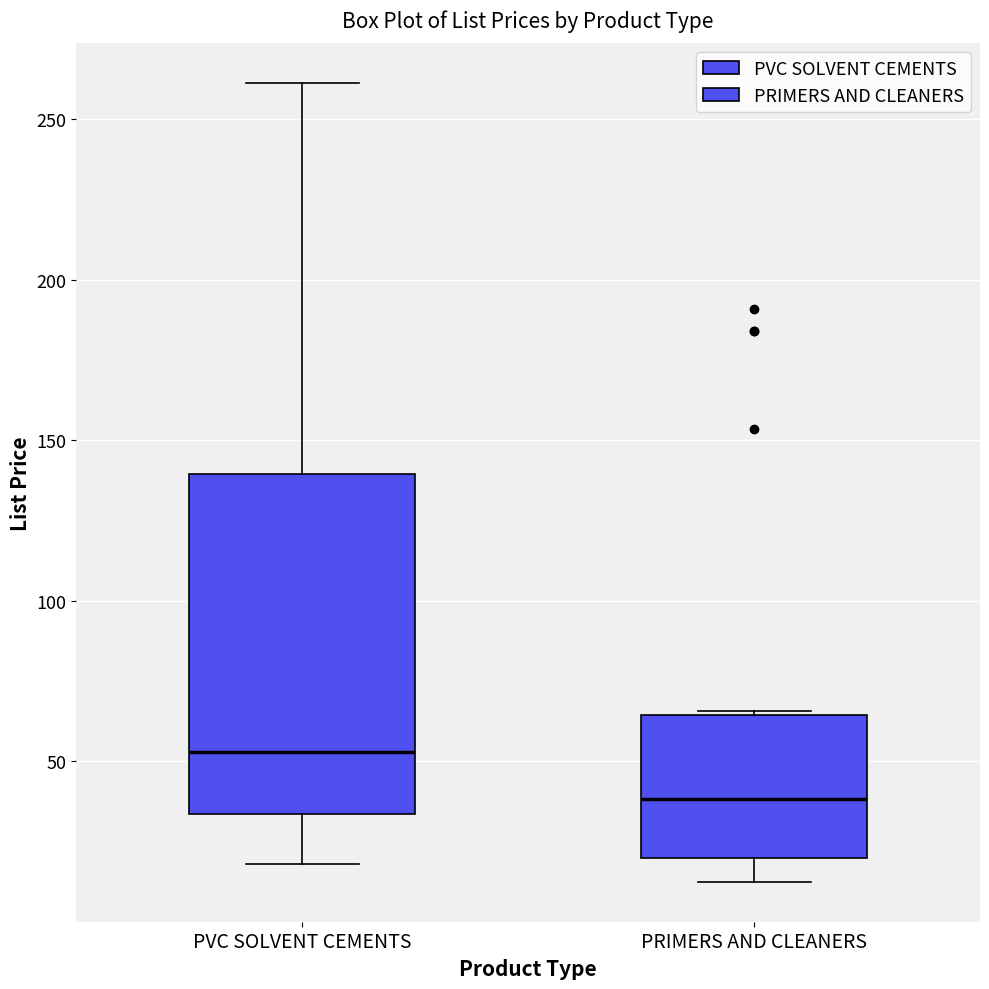

Which box has the lowest median line?

PRIMERS AND CLEANERS